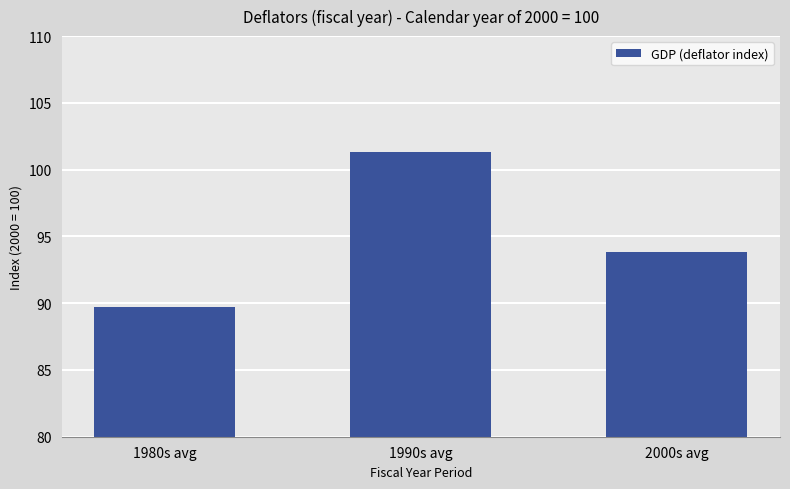

What is the label of the 1st bar from the right?

2000s avg